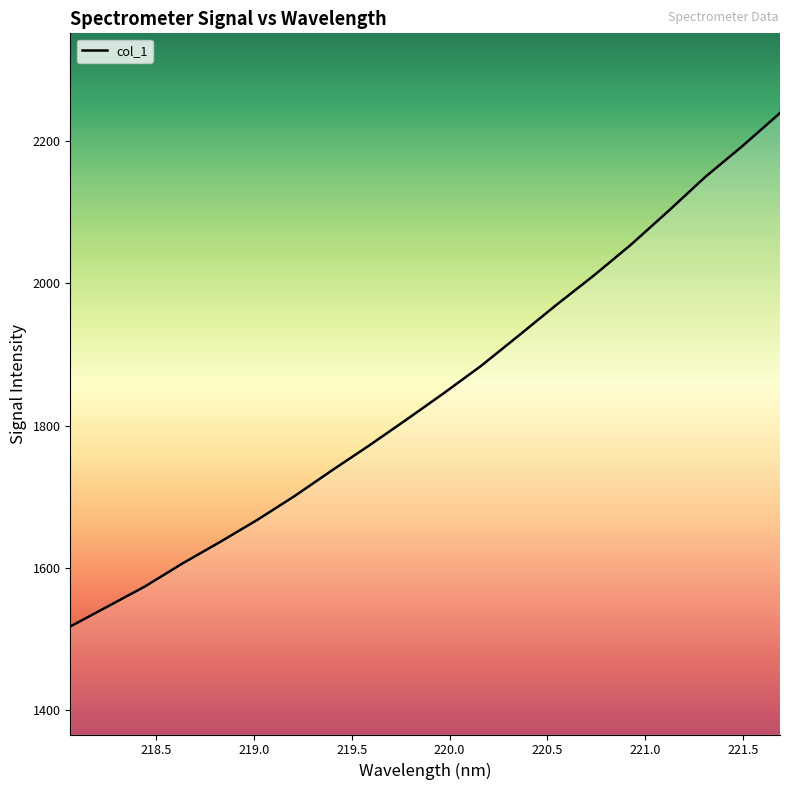

What is the greatest value displayed?

2239.4